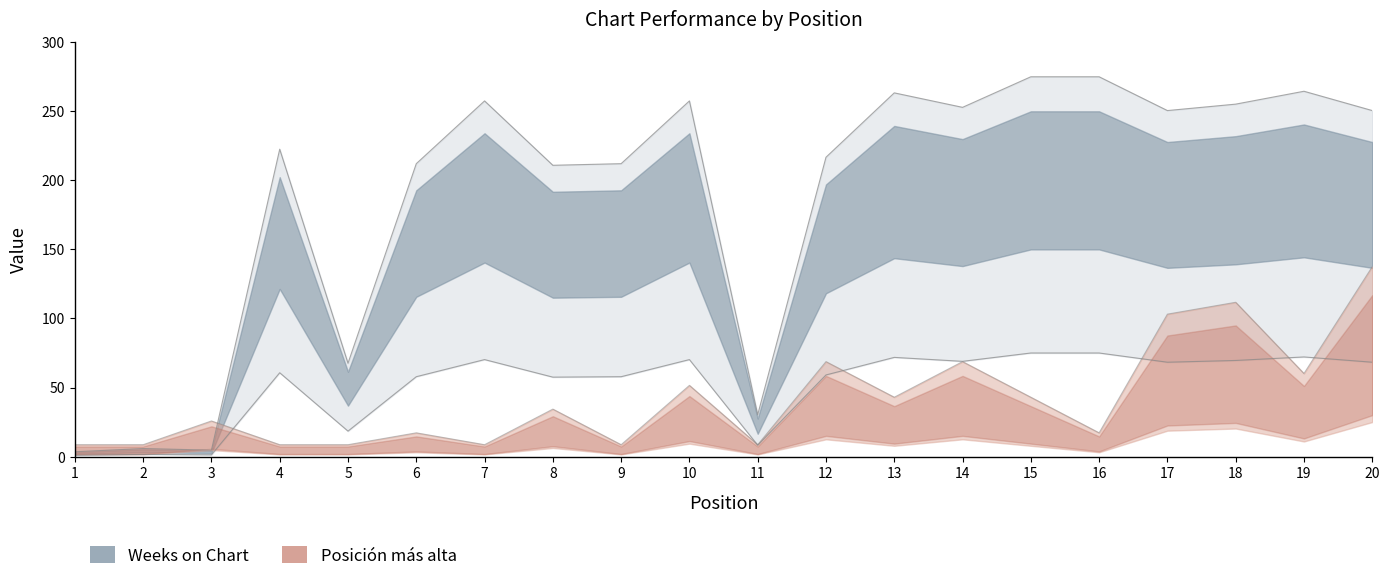

What is the total value across all series at 2?

10.2